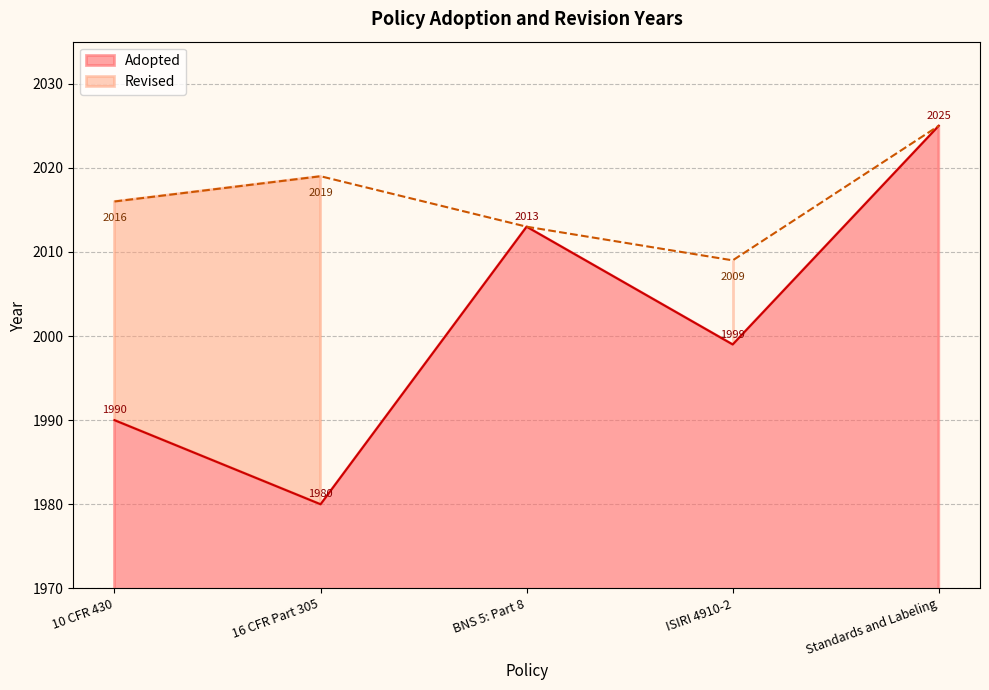

List the labels in order of value, smallest first.

16 CFR Part 305, 10 CFR 430, ISIRI 4910-2, BNS 5: Part 8, Standards and Labeling